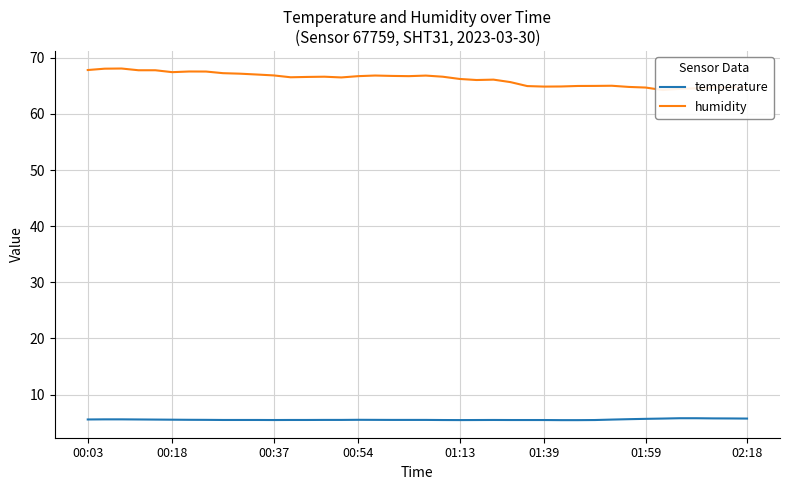

What is the maximum value shown in the chart?

68.1